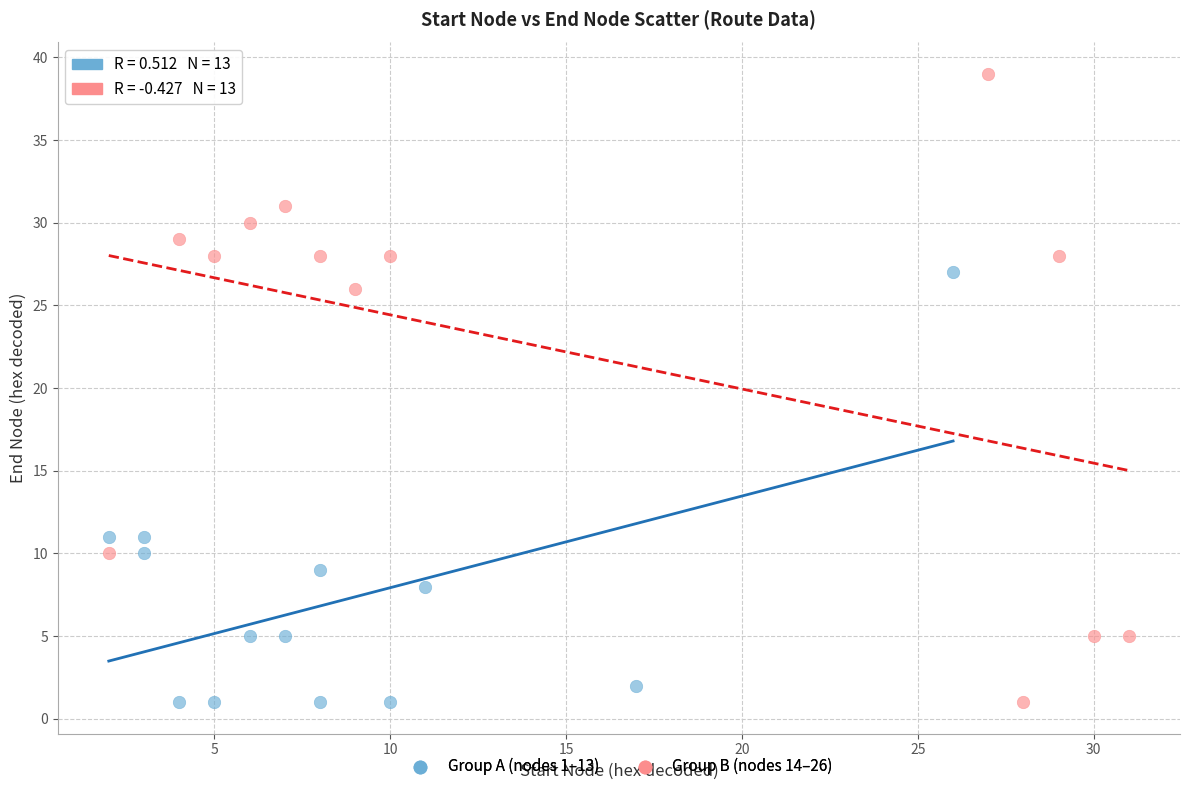

Which series has the widest spread of Y values?

Group B (nodes 14–26)